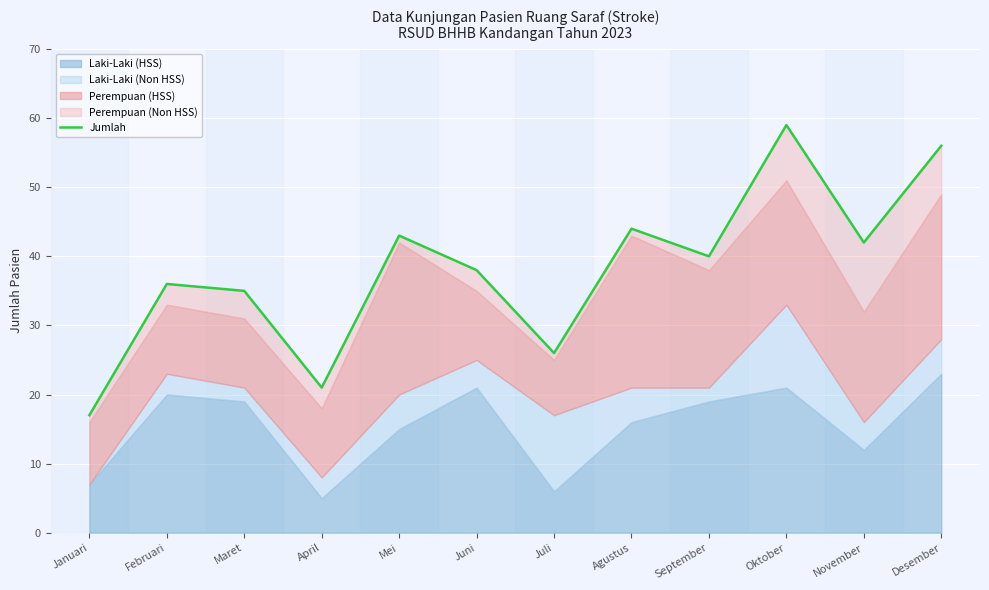

What is the difference between the maximum and second lowest values?

38